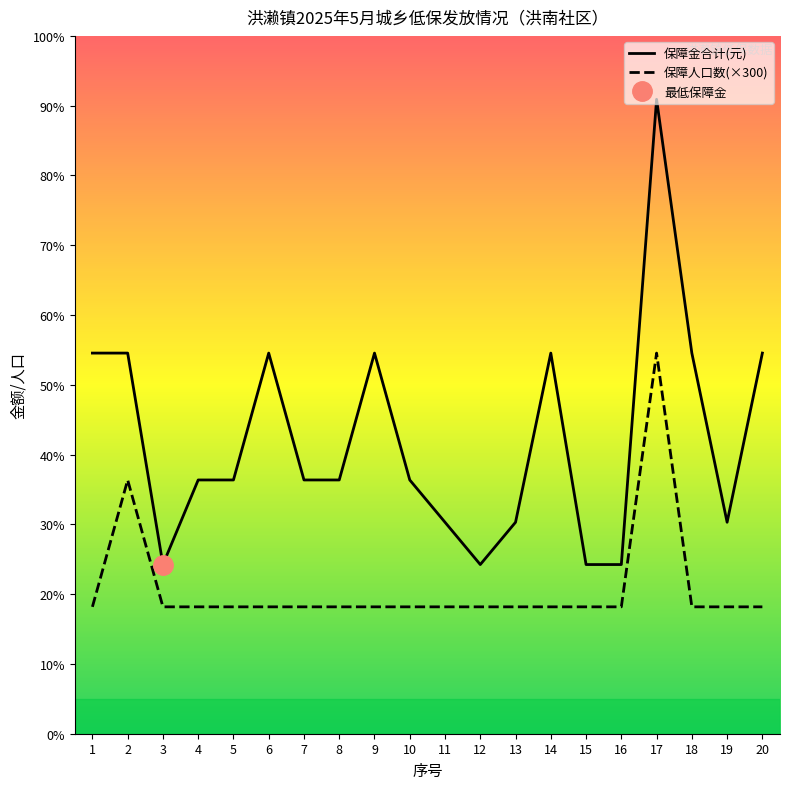

What is the lowest value of the 保障金合计(元) series?

400